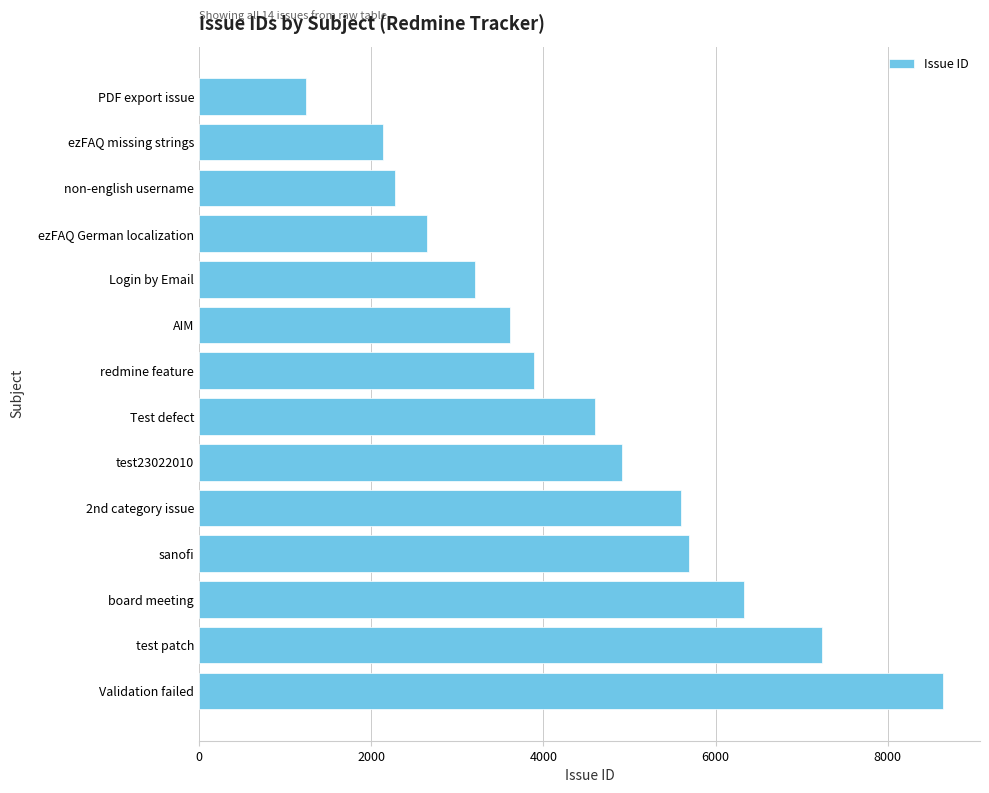

Reading bottom to top, extract all data points from this chart.

8639	7235	6325	5689	5601	4914	4605	3889	3610	3208	2648	2278	2138	1249